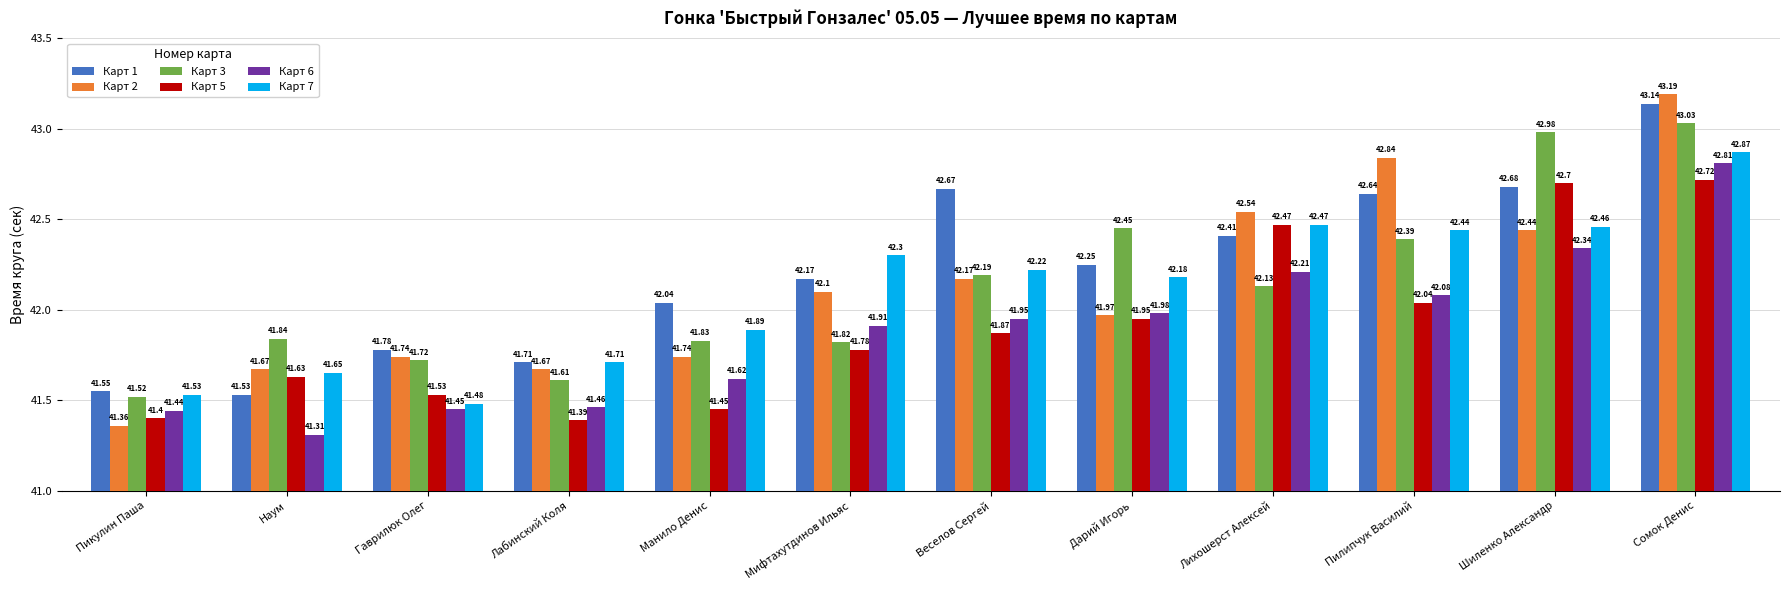

What is the label of the 1st bar from the right?

Сомок Денис